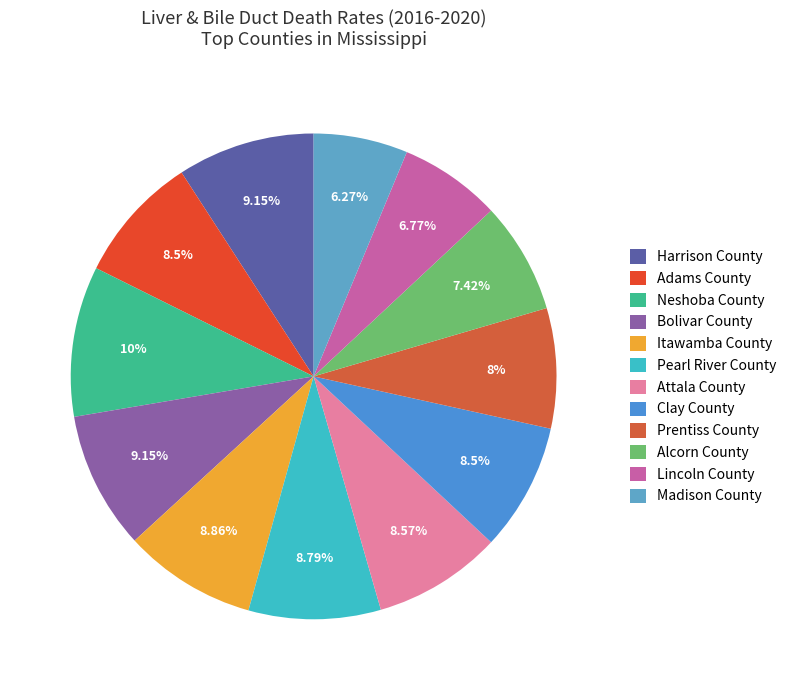

What is the smallest slice in the pie chart?

Madison County